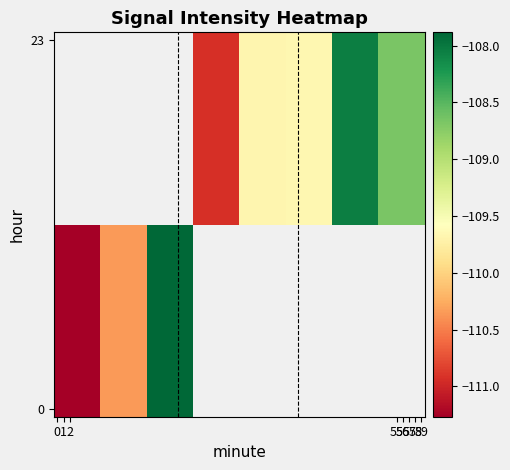

The value of row_1 at 58 is -50.4. True or false?

False